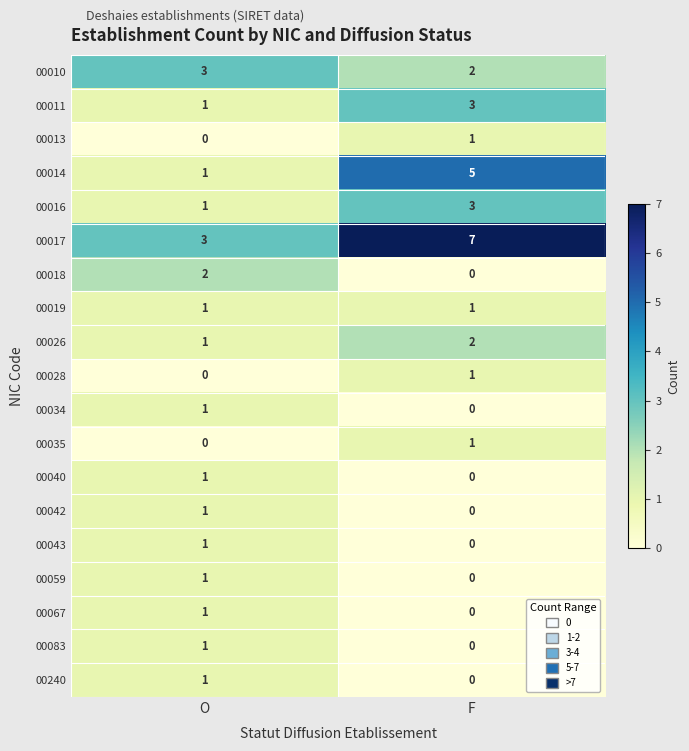

The value of 00034 at F is 0. True or false?

True